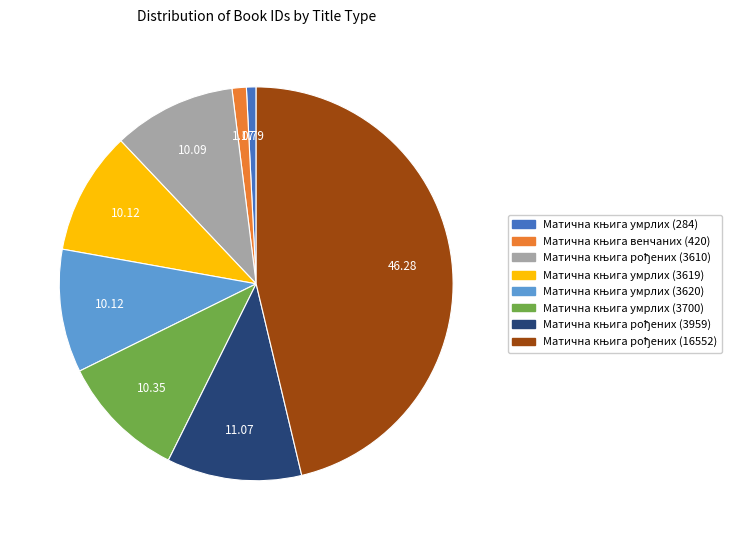

Does any single category account for the majority?

No